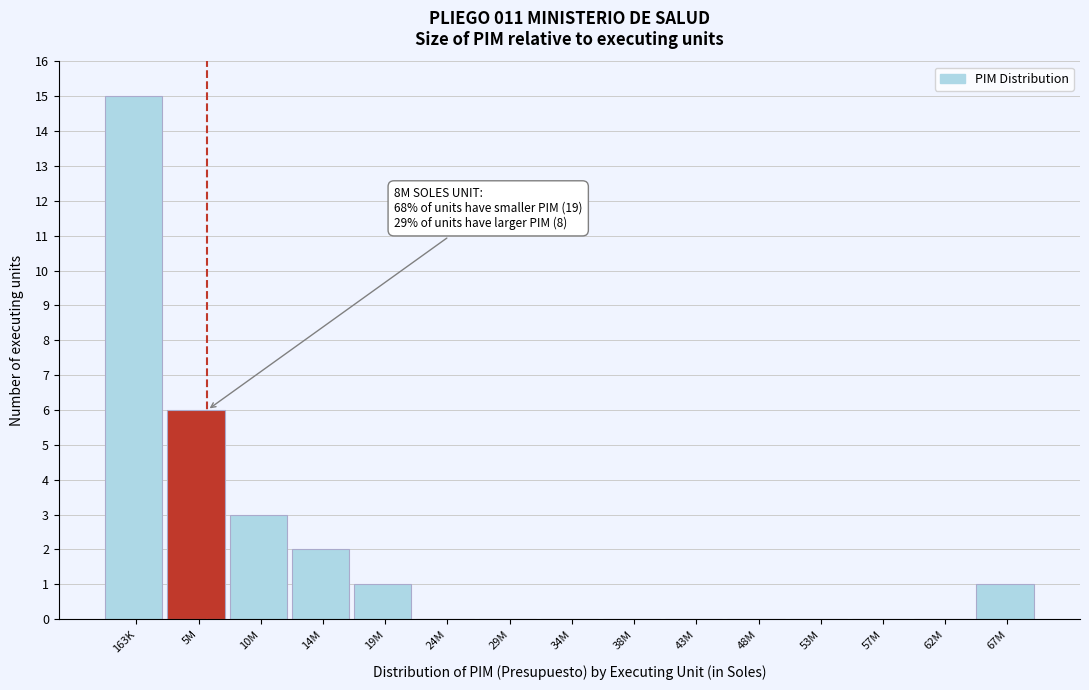

Reading left to right, list all the values displayed in this chart.

163K=15	5M=6	10M=3	14M=2	19M=1	24M=0	29M=0	34M=0	38M=0	43M=0	48M=0	53M=0	57M=0	62M=0	67M=1